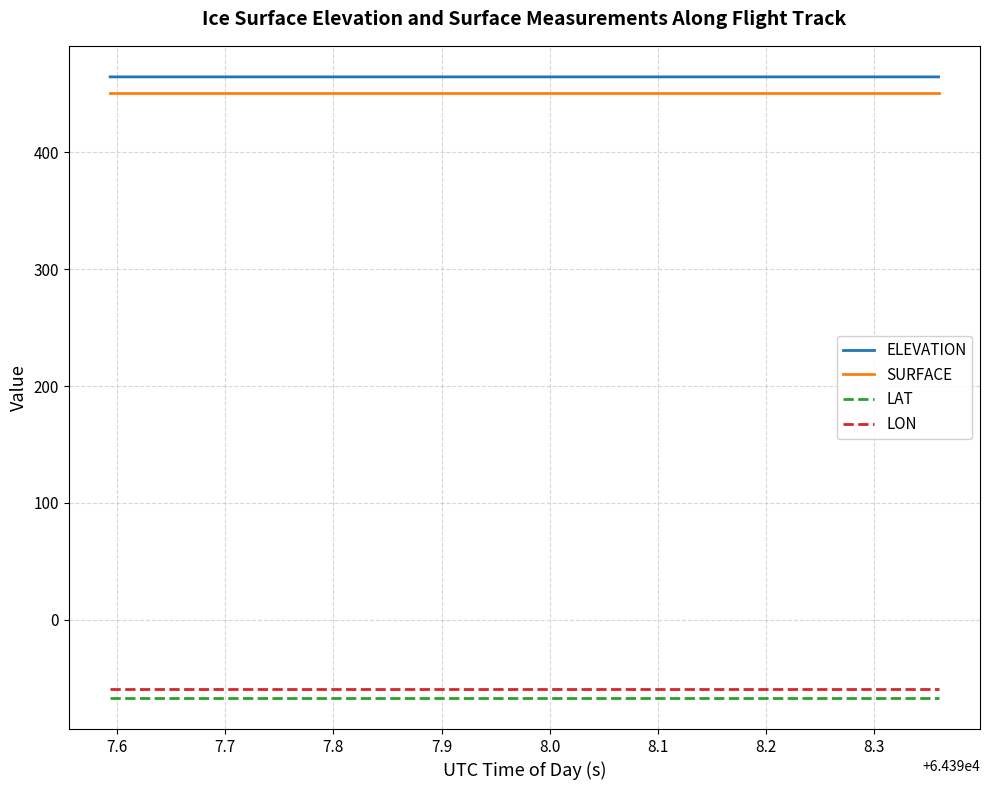

What is the smallest value displayed?

-66.7